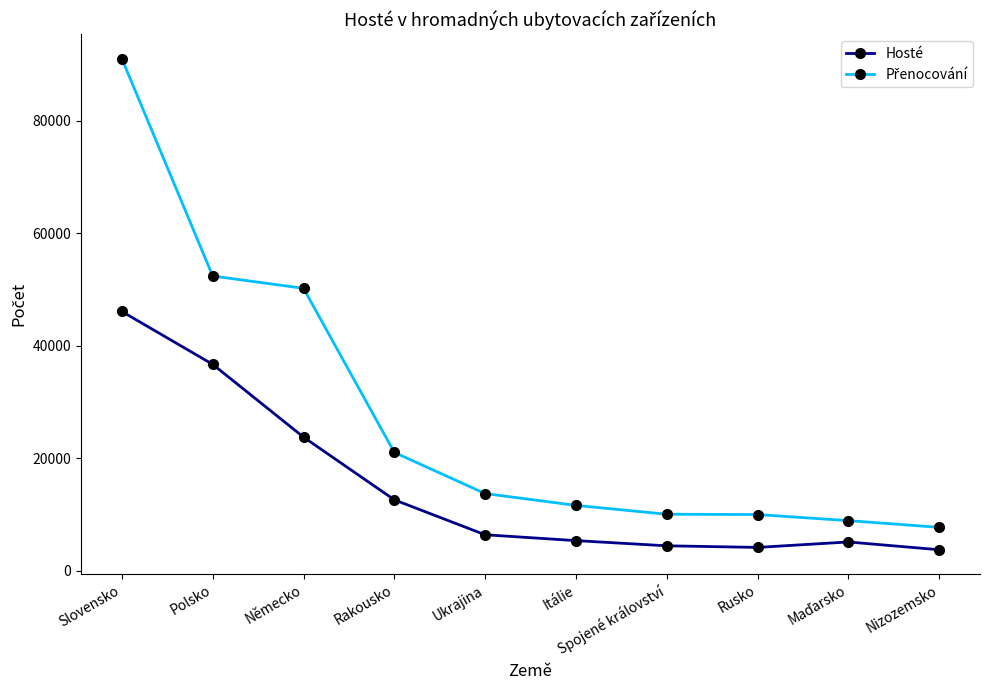

Is it true that Hosté equals 20434 at Polsko?

False